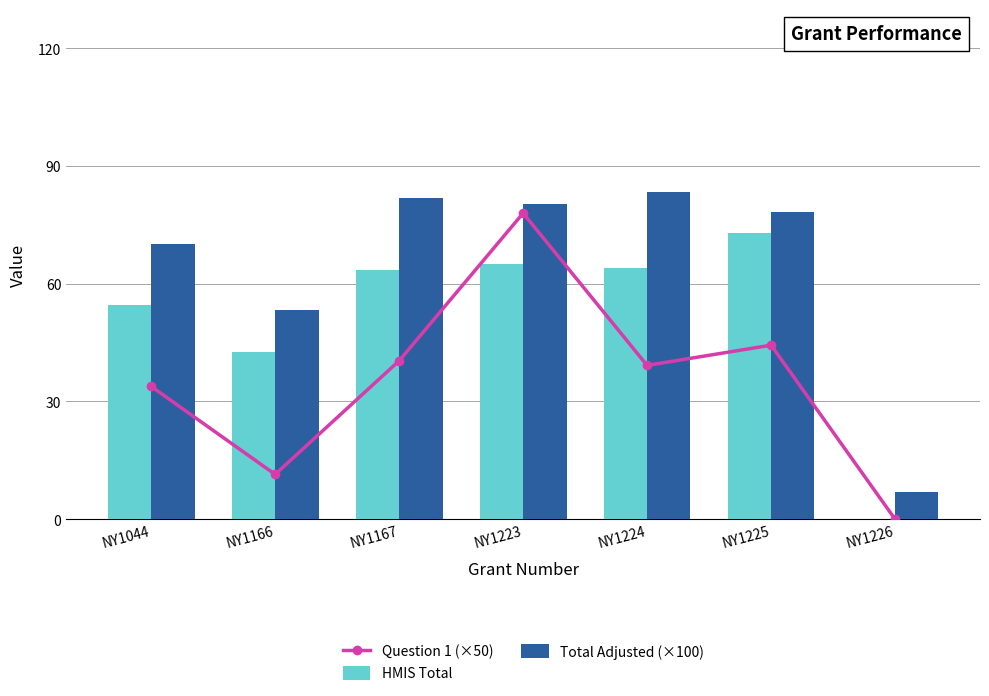

At which label does Total Adjusted (×100) first exceed 78?

NY1167